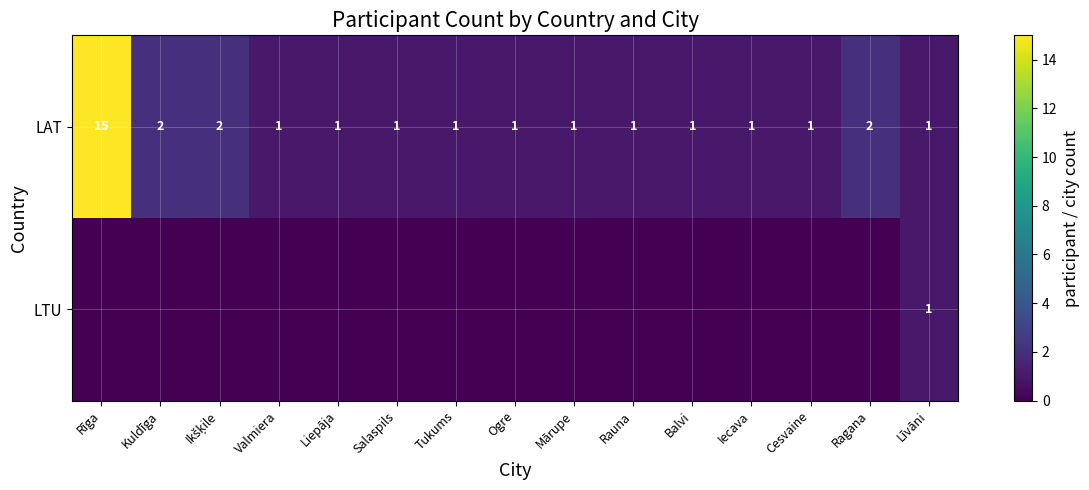

At how many categories does at least one series exceed 5?

1